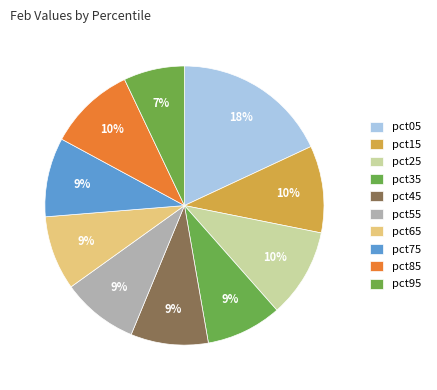

What is the largest slice in the pie chart?

pct05